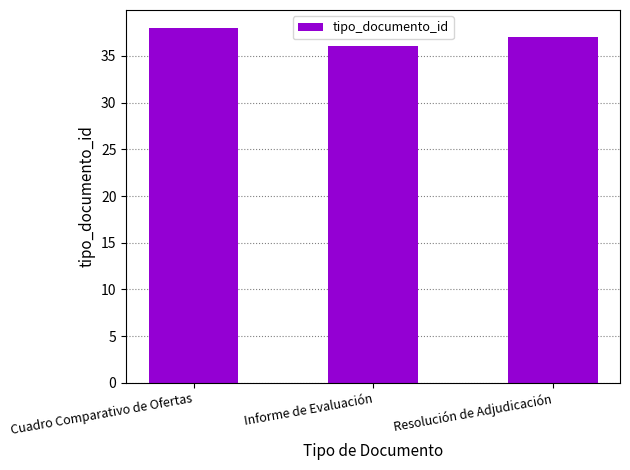

Approximately how many times larger is the value at Informe de Evaluación compared to Resolución de Adjudicación?

1.0